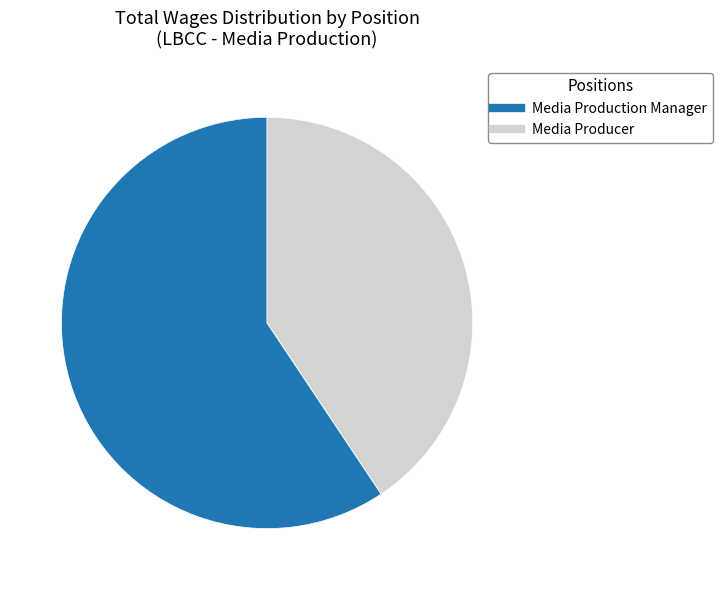

Which slice is the largest?

Media Production Manager